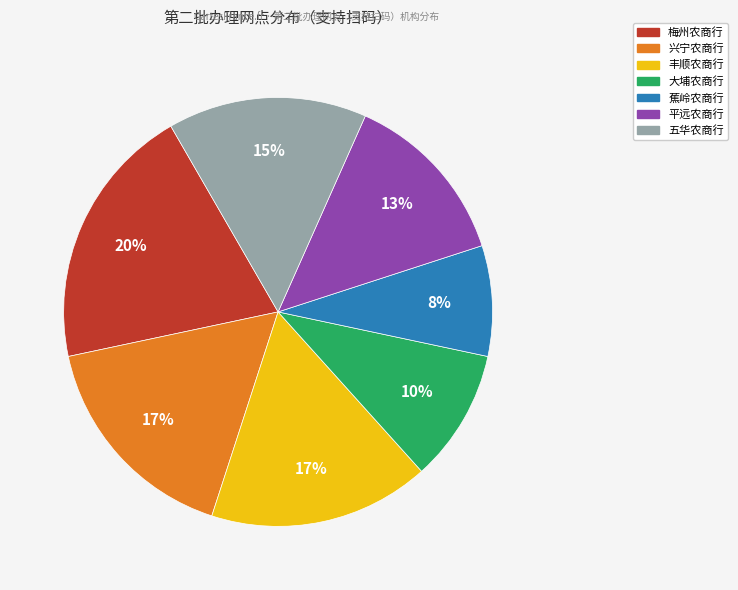

How many segments does this pie chart have?

7